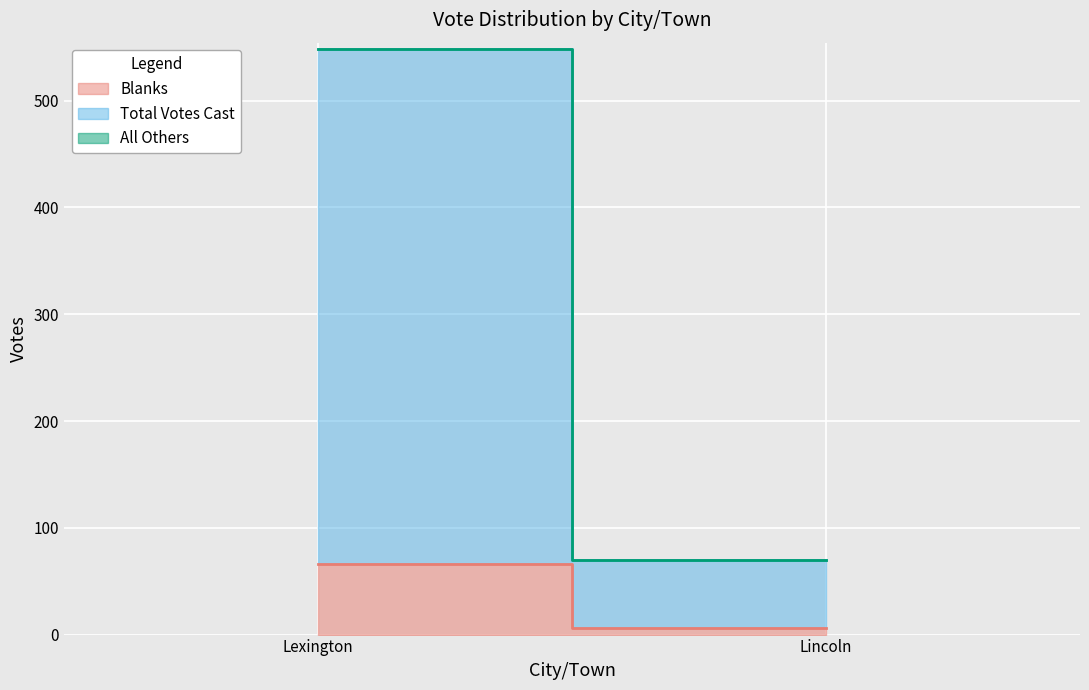

What position from the right is Lincoln?

1